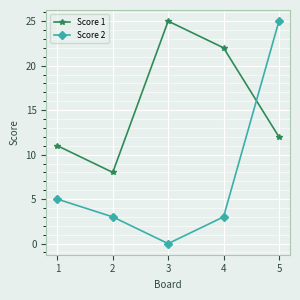

What is the highest value of the Score 1 series?

25